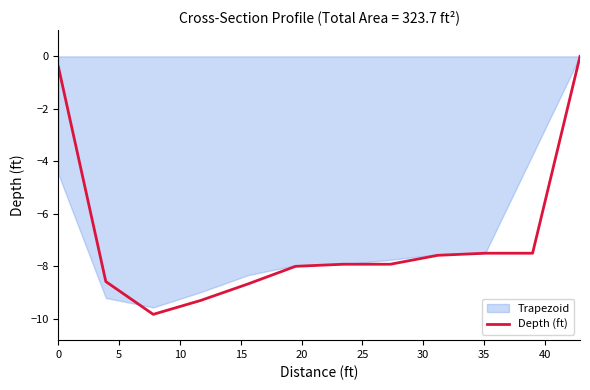

What is the lowest value of the Depth (ft) series?

-9.8